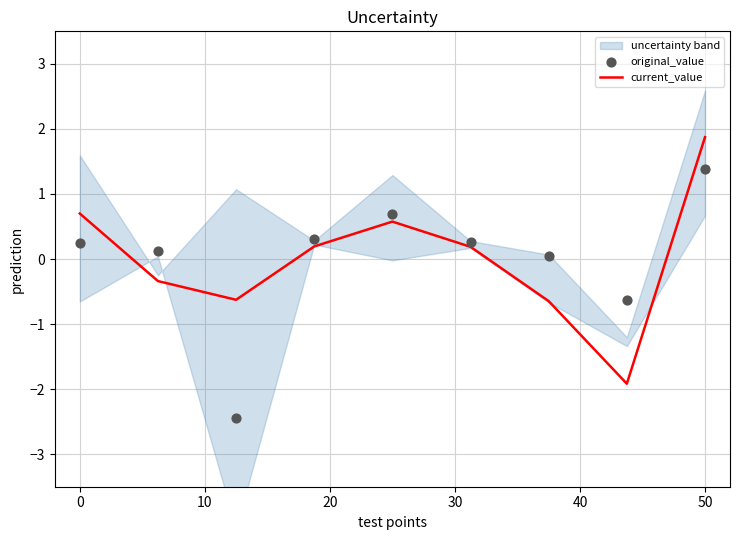

At which category is the sum across all series the highest?

50